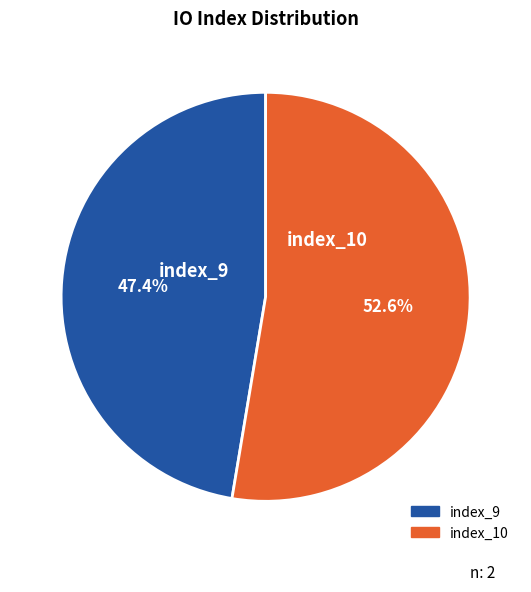

Which slice is the smallest?

index_9